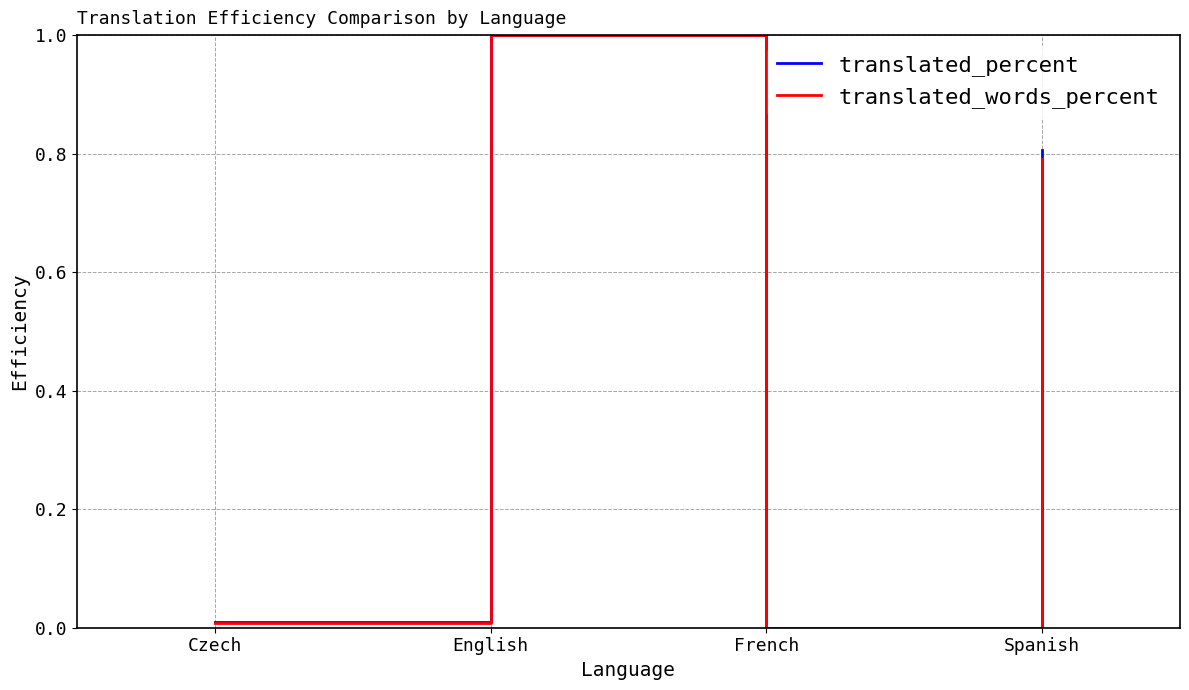

Which series changed the most between Czech and French?

translated_percent